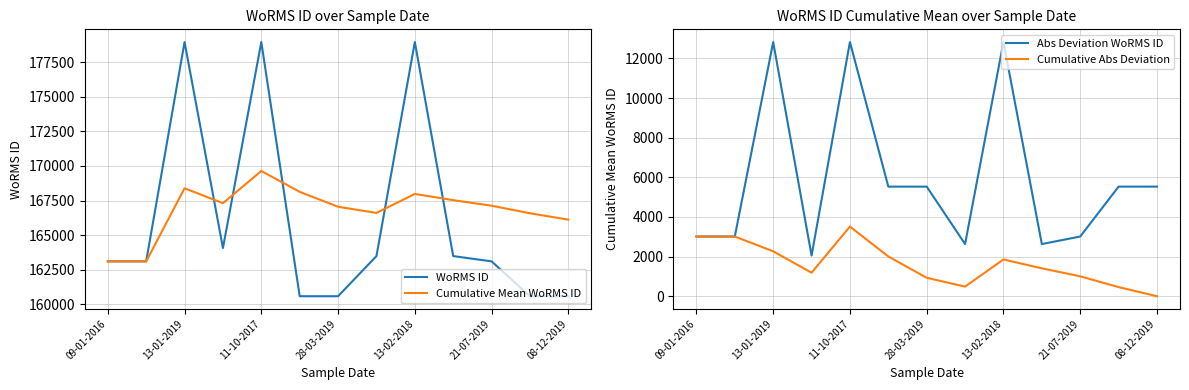

The Cumulative Abs Deviation series shows 930.5 at 28-03-2019. True or false?

True